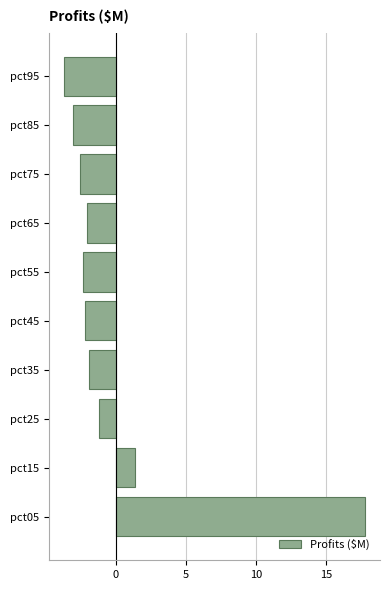

What is the smallest value displayed?

-3.7